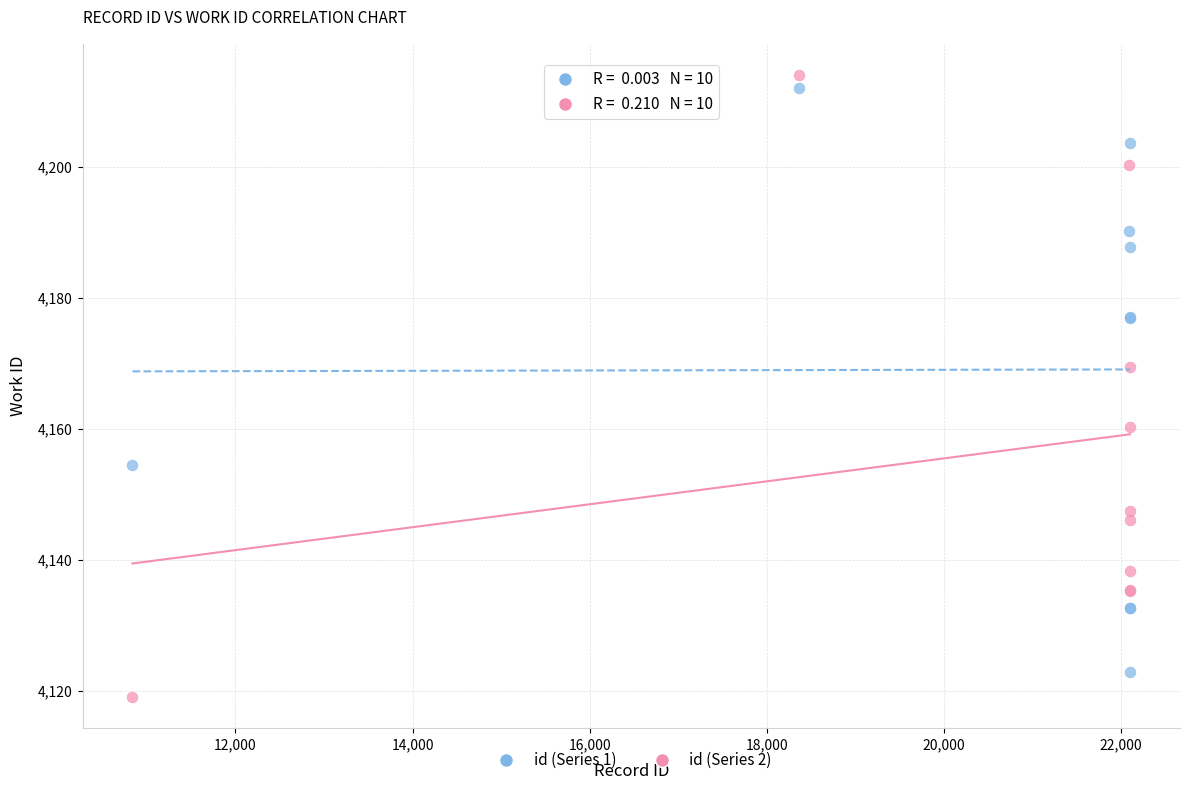

In the id (Series 2) series, what Y value is closest to 4166?

4169.5